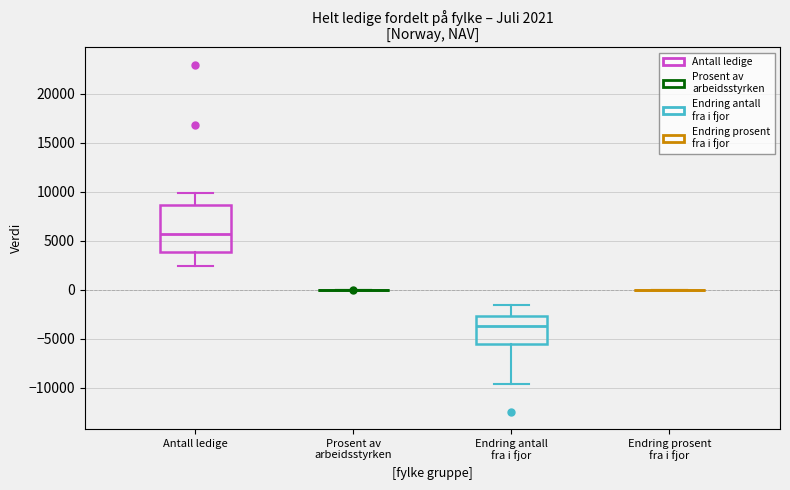

Comparing the boxes themselves (not the whiskers), which one is the tallest?

Antall ledige